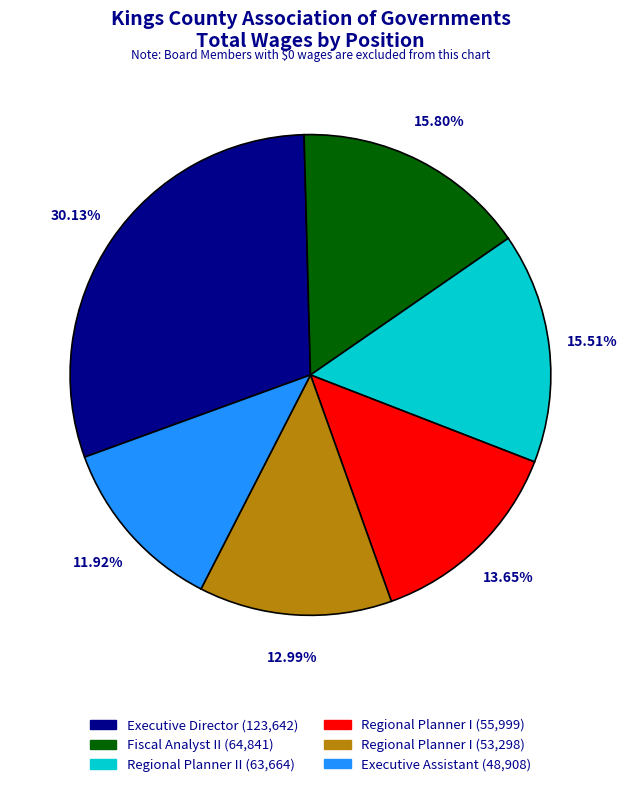

Is there a majority slice in this chart?

No